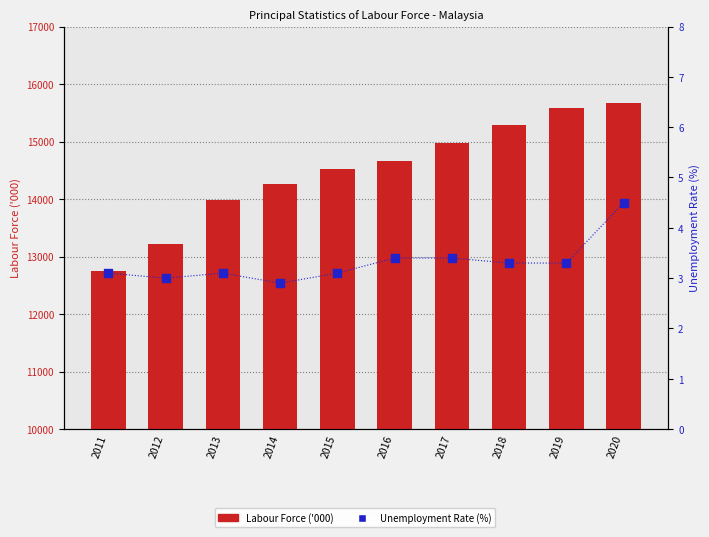

At which category is the sum across all series the highest?

2020